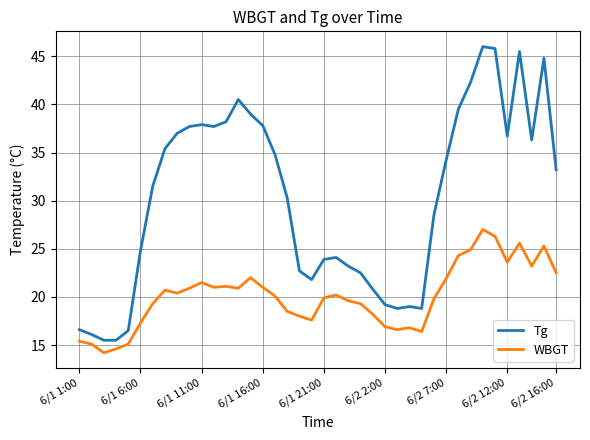

True or false: Tg and WBGT cross at least once.

False